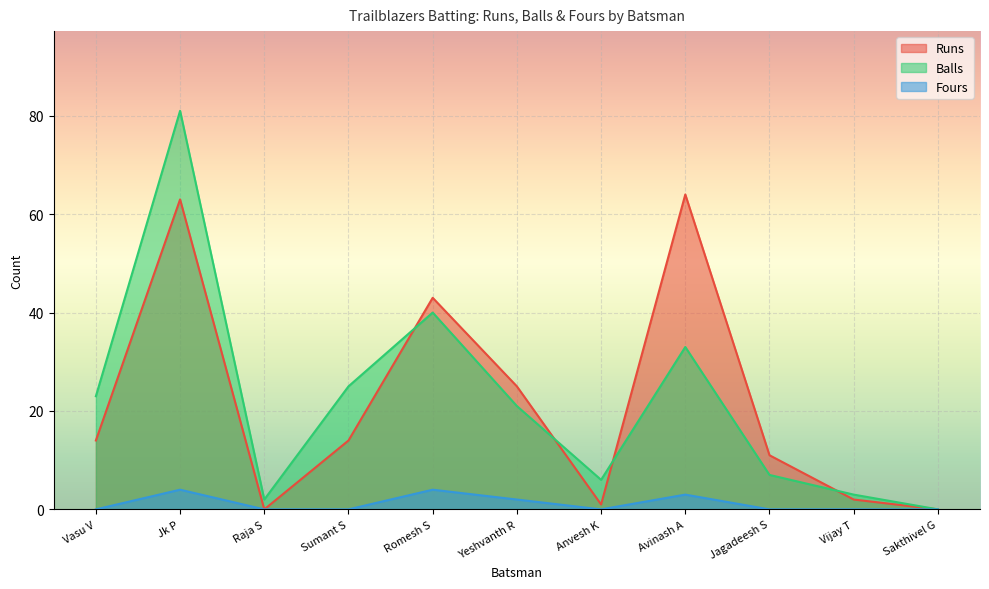

Is the value of Runs at Jk P greater than the value of Fours at Romesh S?

Yes